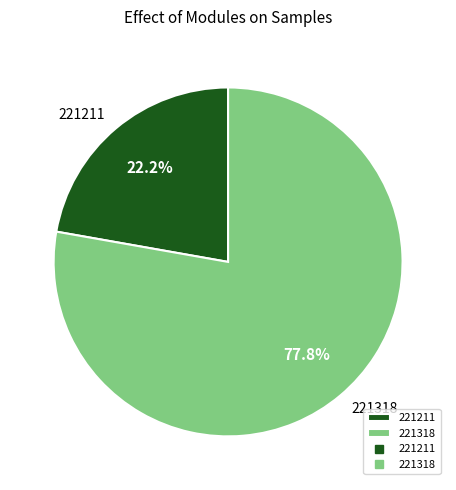

True or false: 221318 accounts for 78% of the total.

True